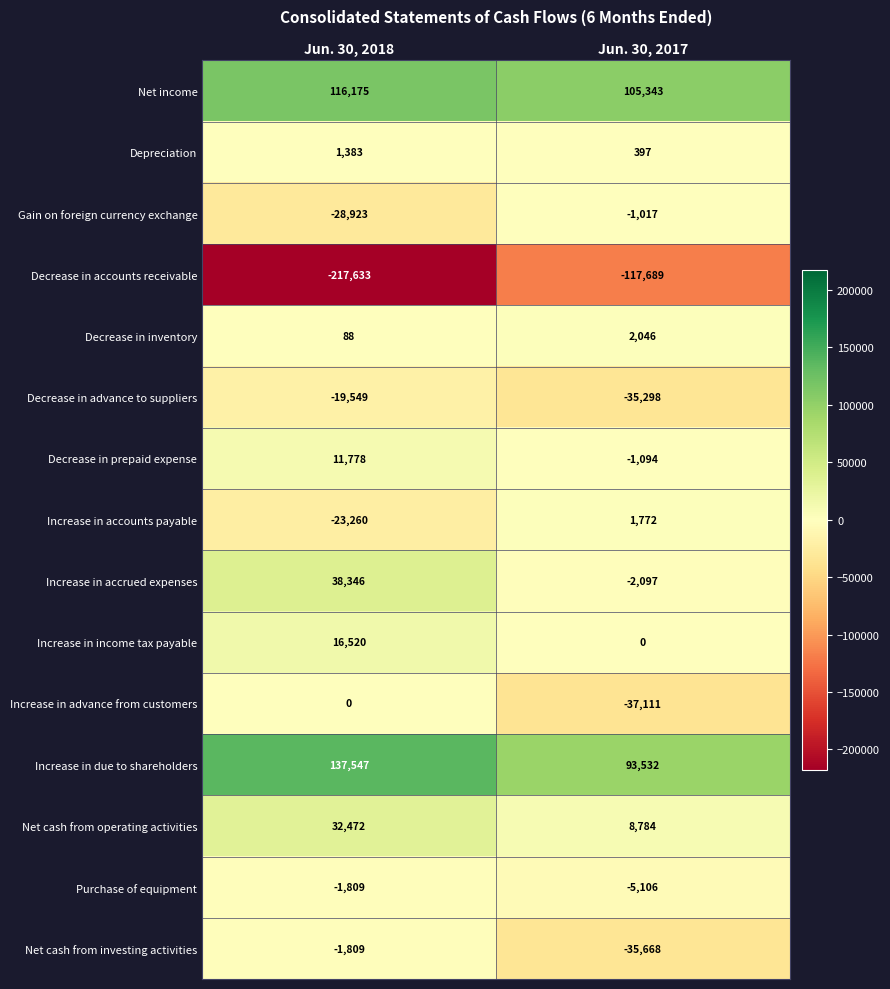

How many categories are shown in the chart?

2